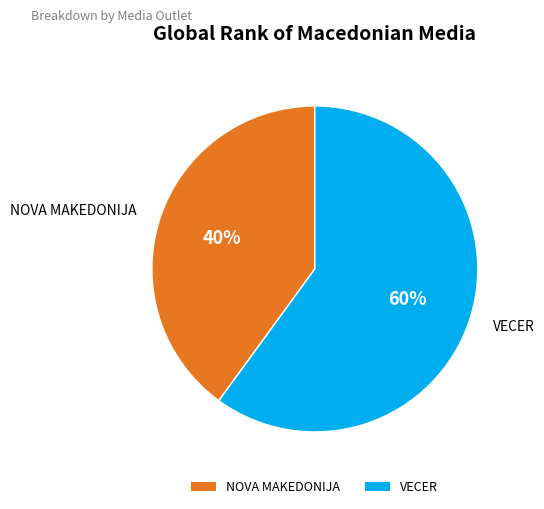

Combined, do NOVA MAKEDONIJA and VECER account for over 50%?

Yes